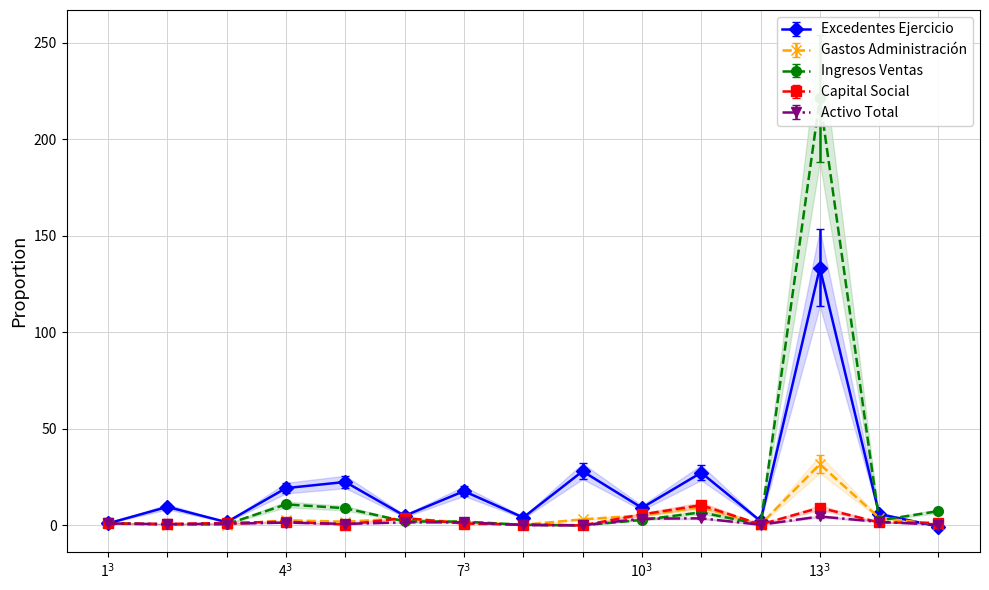

How many data points in INGRESOS_VENTAS are above 2?

8